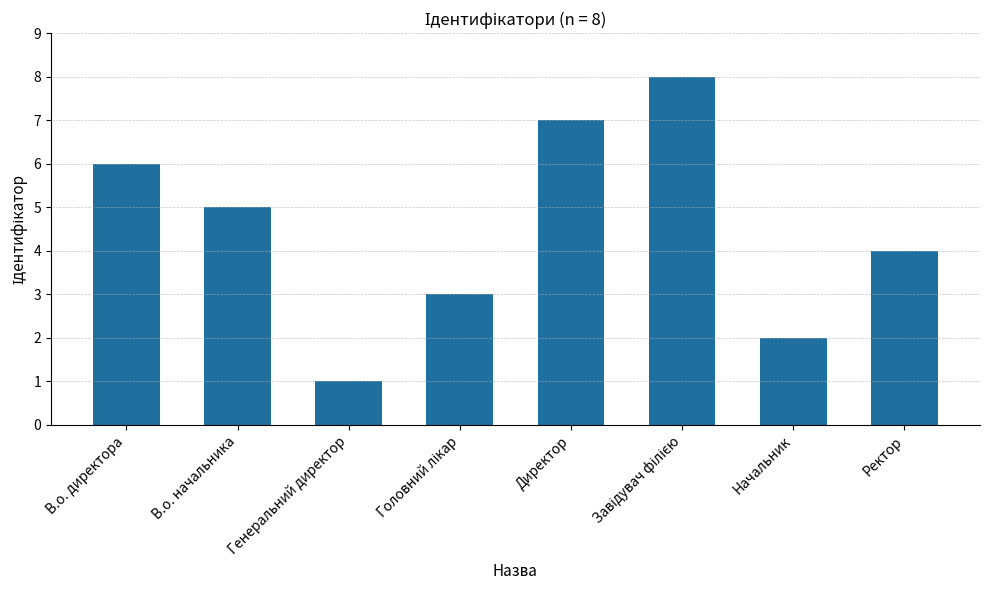

How many series are shown in this chart?

1